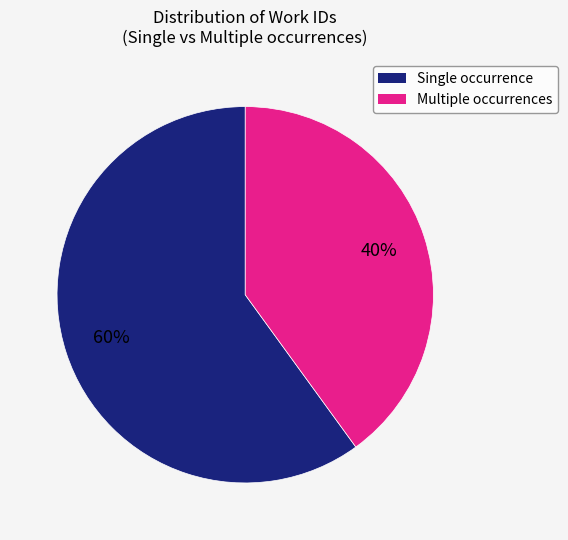

Rank the categories by value from lowest to highest.

Multiple occurrences, Single occurrence